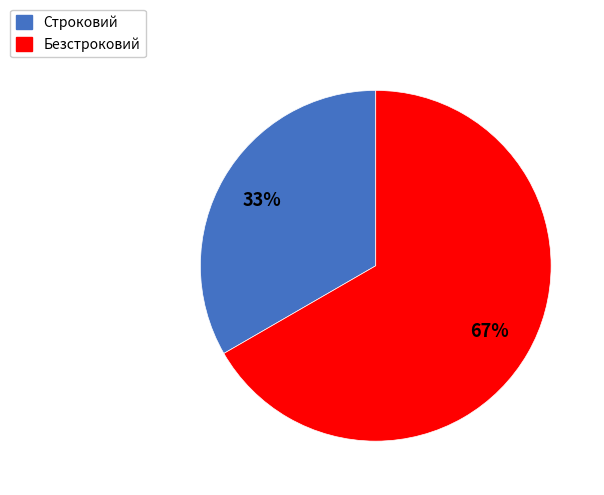

To the nearest percent, what is the combined percentage of Строковий and Безстроковий?

100%